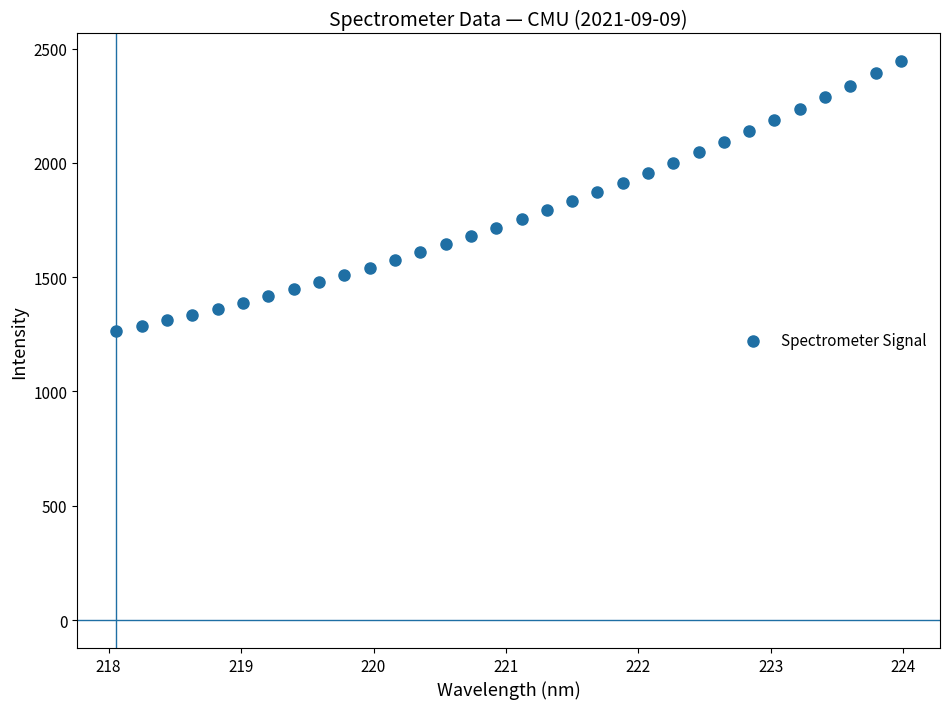

What is the range of Y values (max minus min)?

1180.5